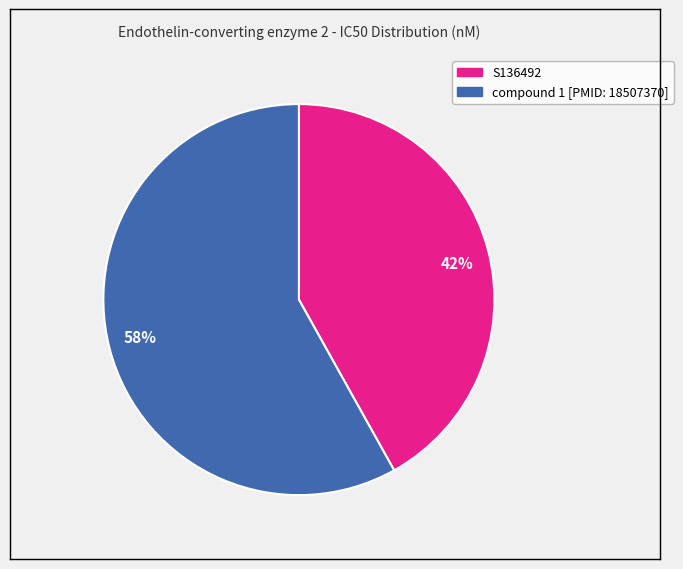

Between 42% and 58%, which is larger?

58%